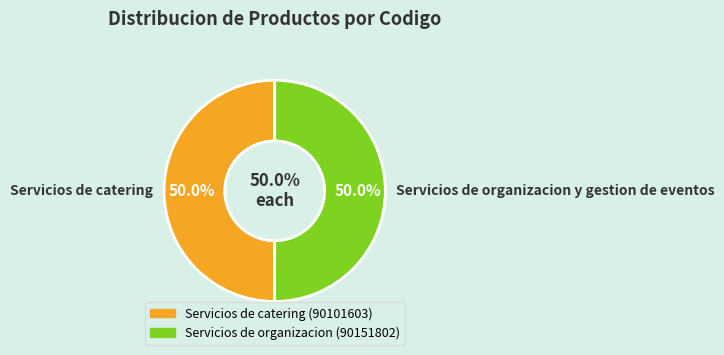

Which category accounts for the majority?

Servicios de organizacion y gestion de eventos